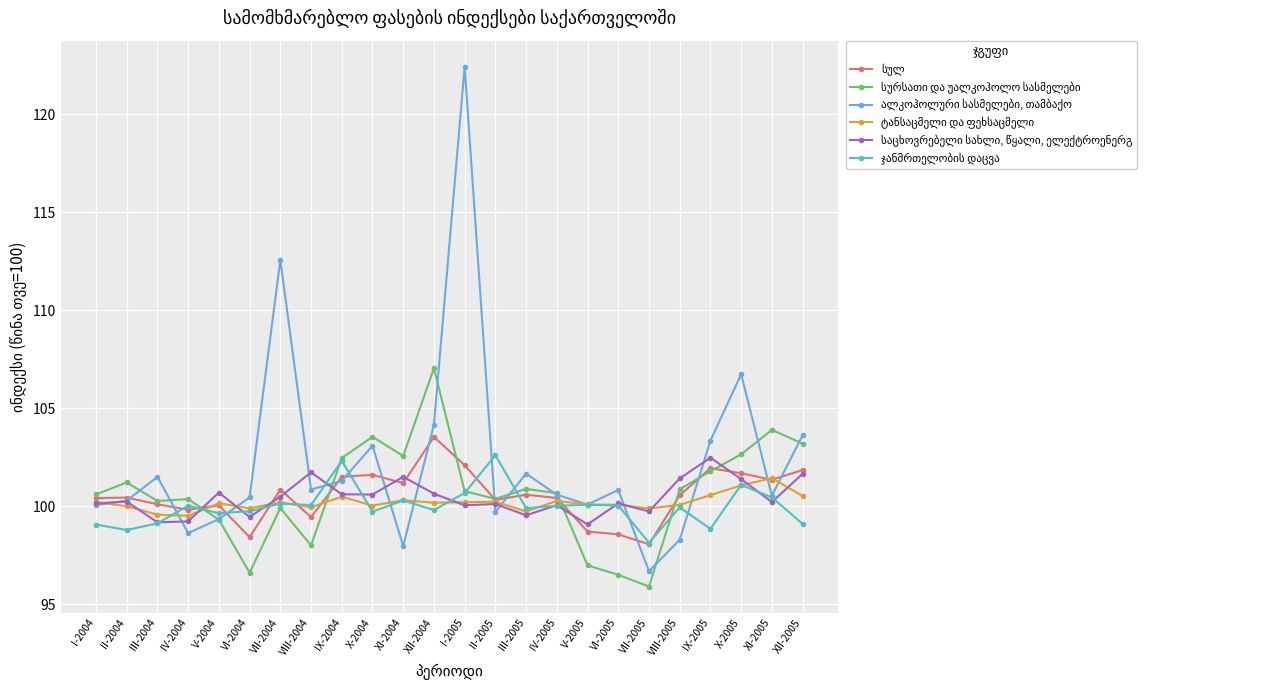

What is the smallest value displayed?

95.9